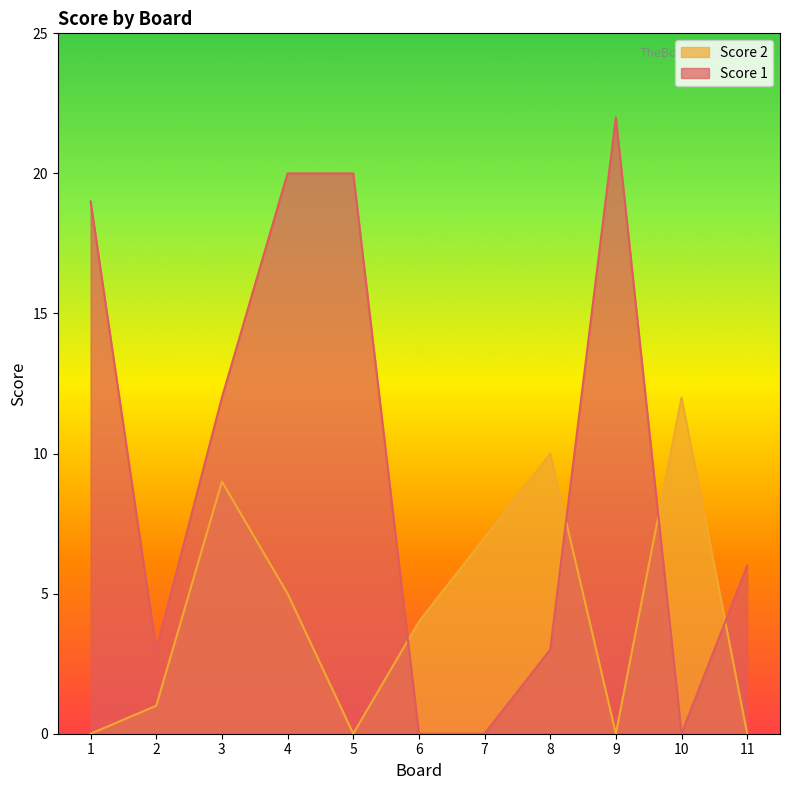

What is the value of the Score 1 point at the 2nd from the left?

3